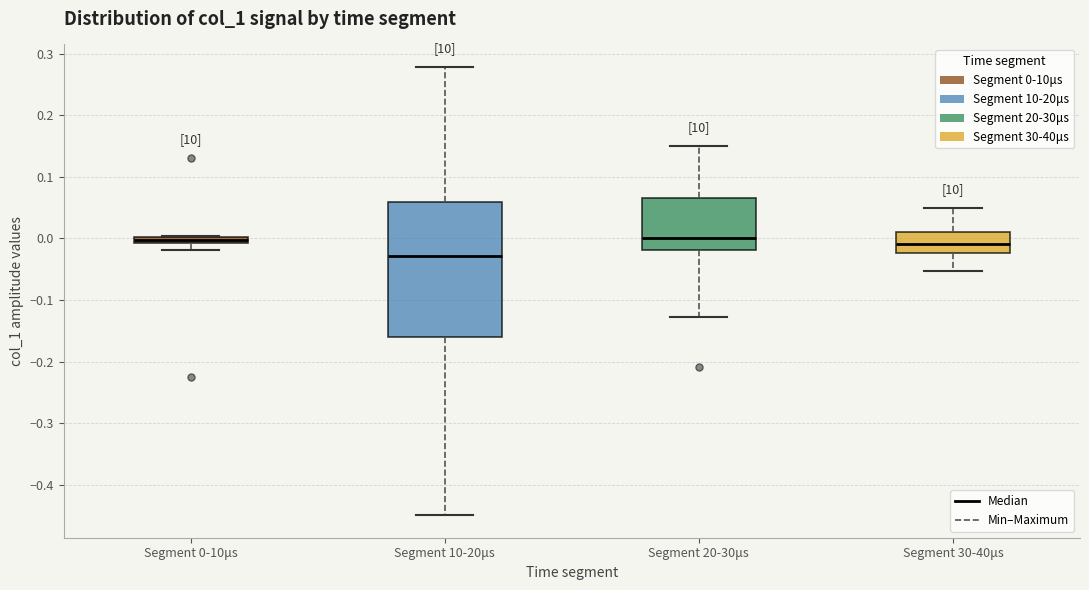

Where is the lower edge of the box for Segment 30-40μs on the y-axis? The values are not printed on the chart, so give them approximately, as read against the axis.

-0.02